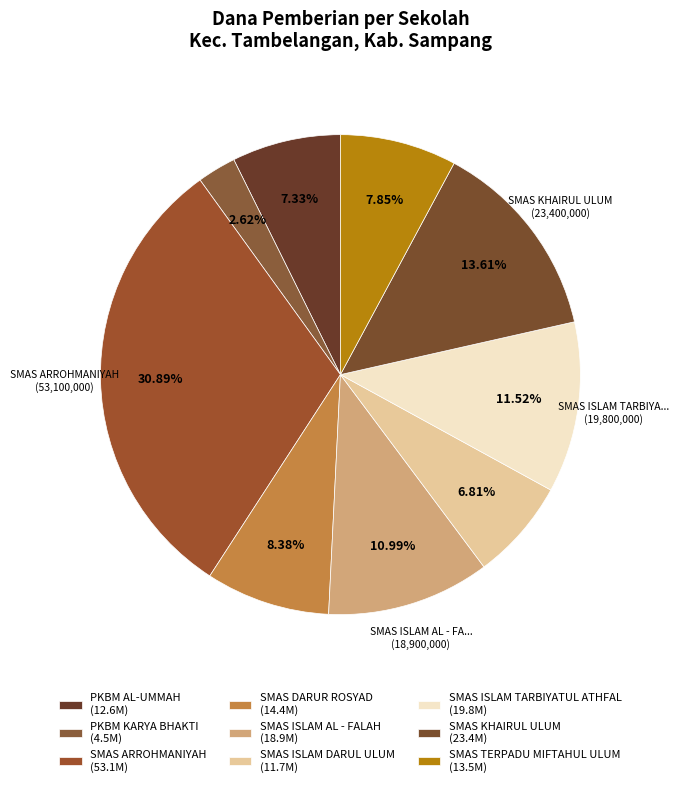

Does SMAS ISLAM TARBIYATUL ATHFAL represent more than half of the total?

No